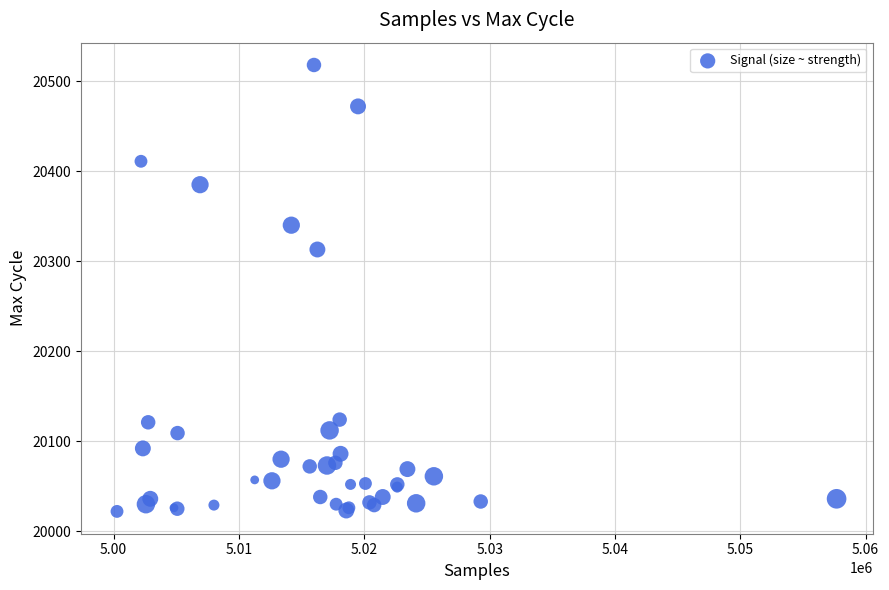

What Y value in the scatter plot is closest to 20270?

20313